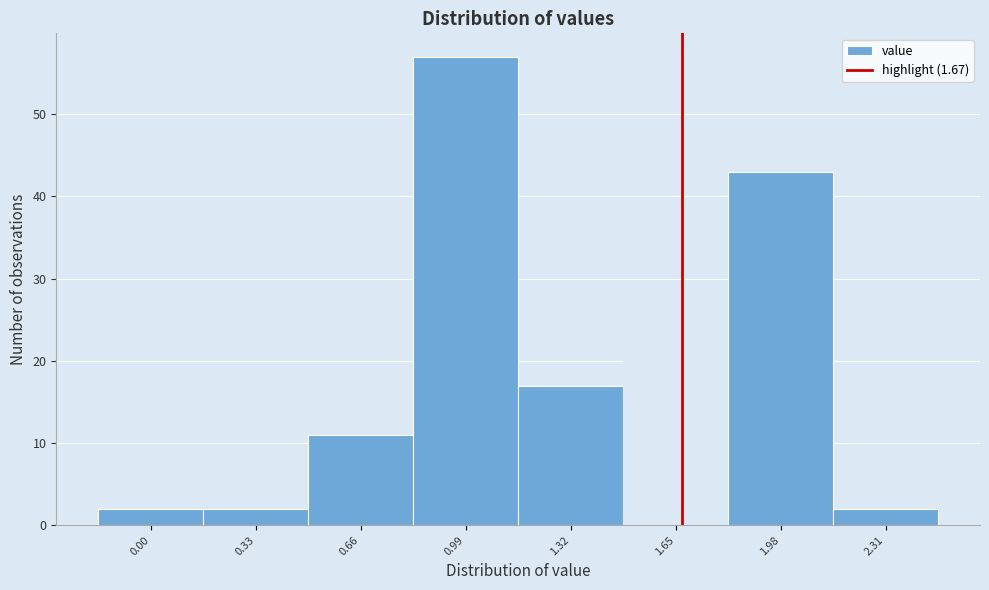

Reading left to right, transcribe this chart: for each bar, give the range it covers on the x-axis and its height. Neither the bar edges nor the heights are printed on the chart, so give them approximately, as read against the axes.

-0.165 to 0.165: 2
0.165 to 0.495: 2
0.495 to 0.825: 11
0.825 to 1.155: 57
1.155 to 1.485: 17
1.485 to 1.815: 26
1.815 to 2.145: 43
2.145 to 2.475: 2